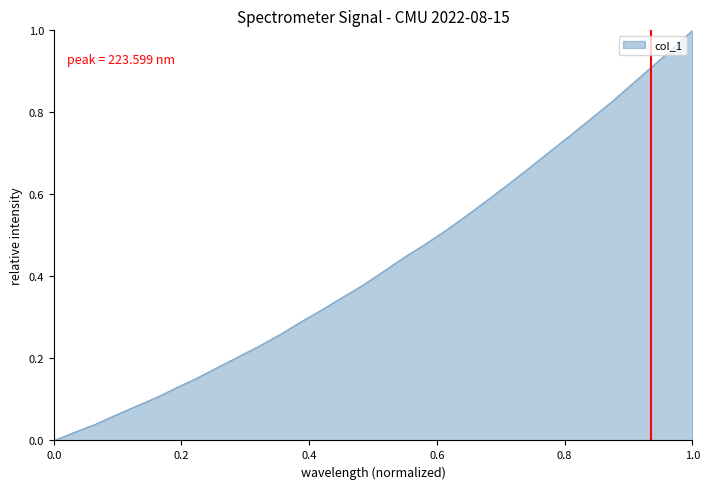

What is the sum of all values?

13.9